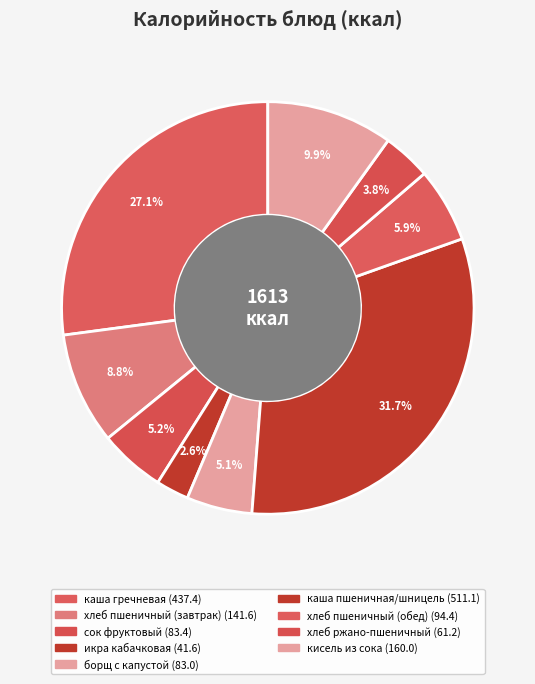

How many slices are in this pie chart?

9